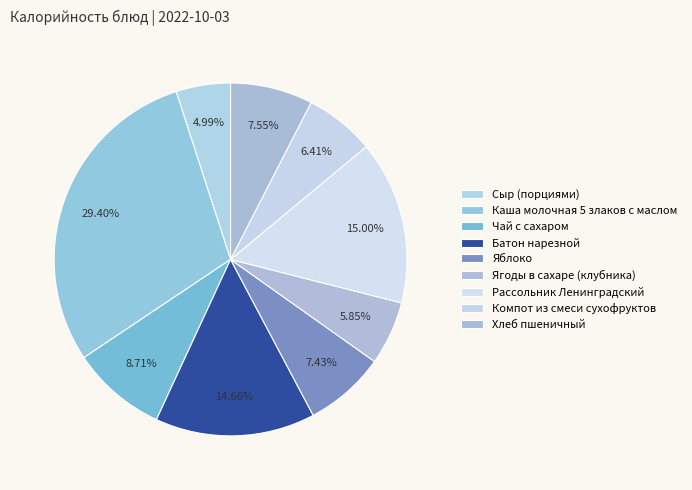

True or false: Рассольник Ленинградский accounts for 8% of the total.

False